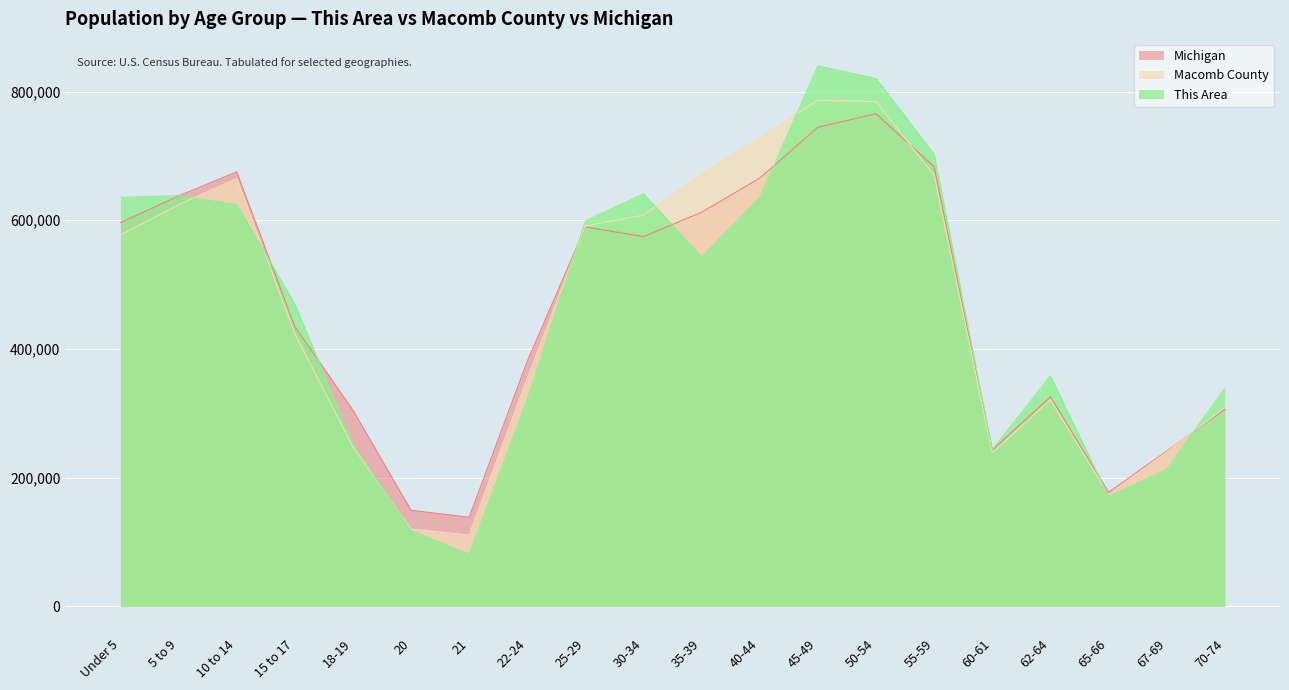

True or false: This Area has a value of 635491.3 at Under 5.

True